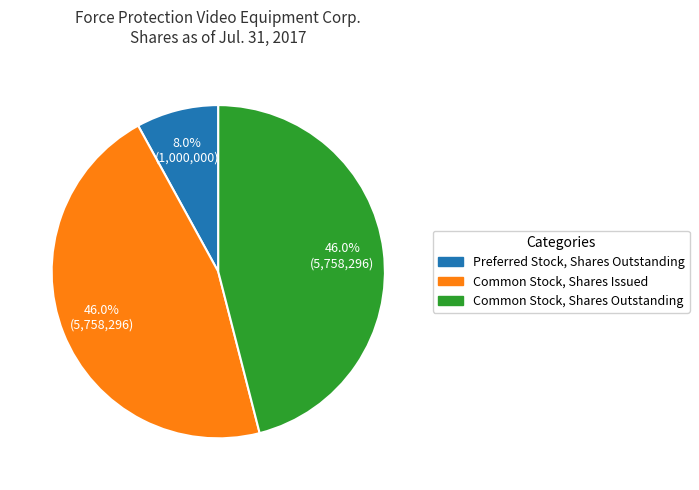

Count the number of slices in the pie.

3